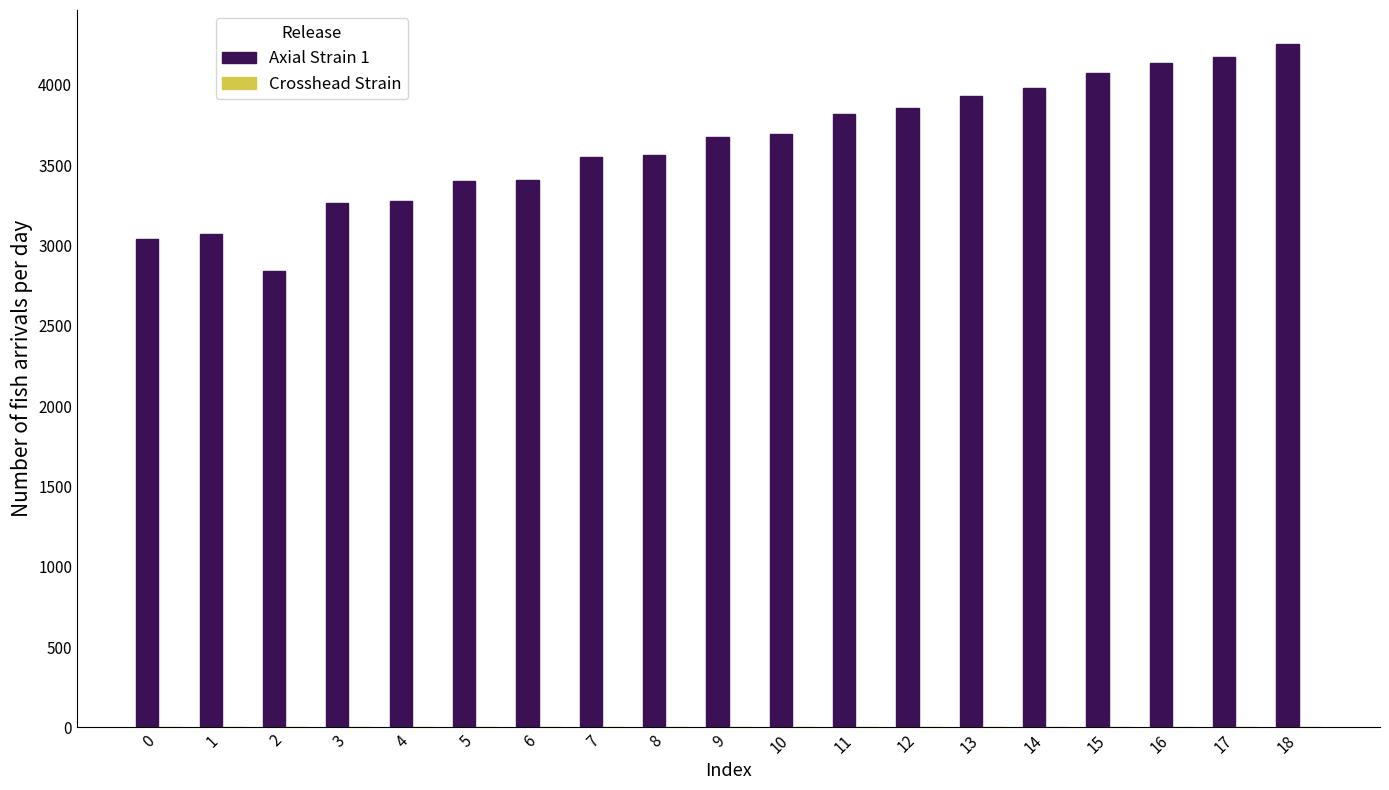

What is the greatest value displayed?

4253.3